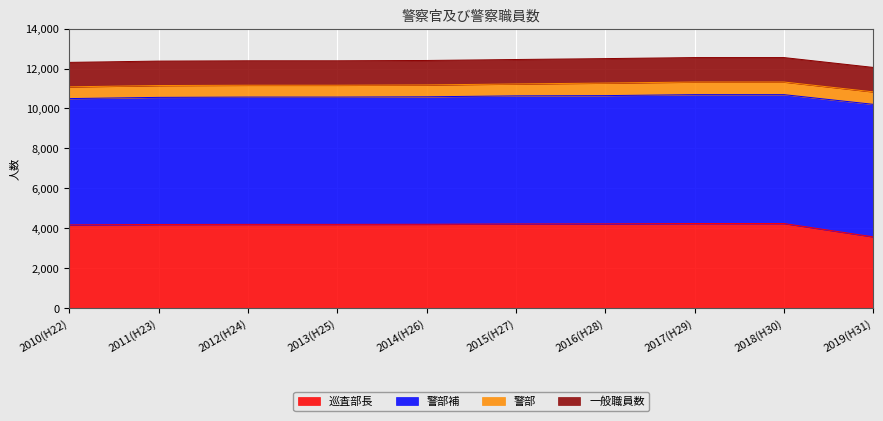

At how many categories does at least one series exceed 4988?

10